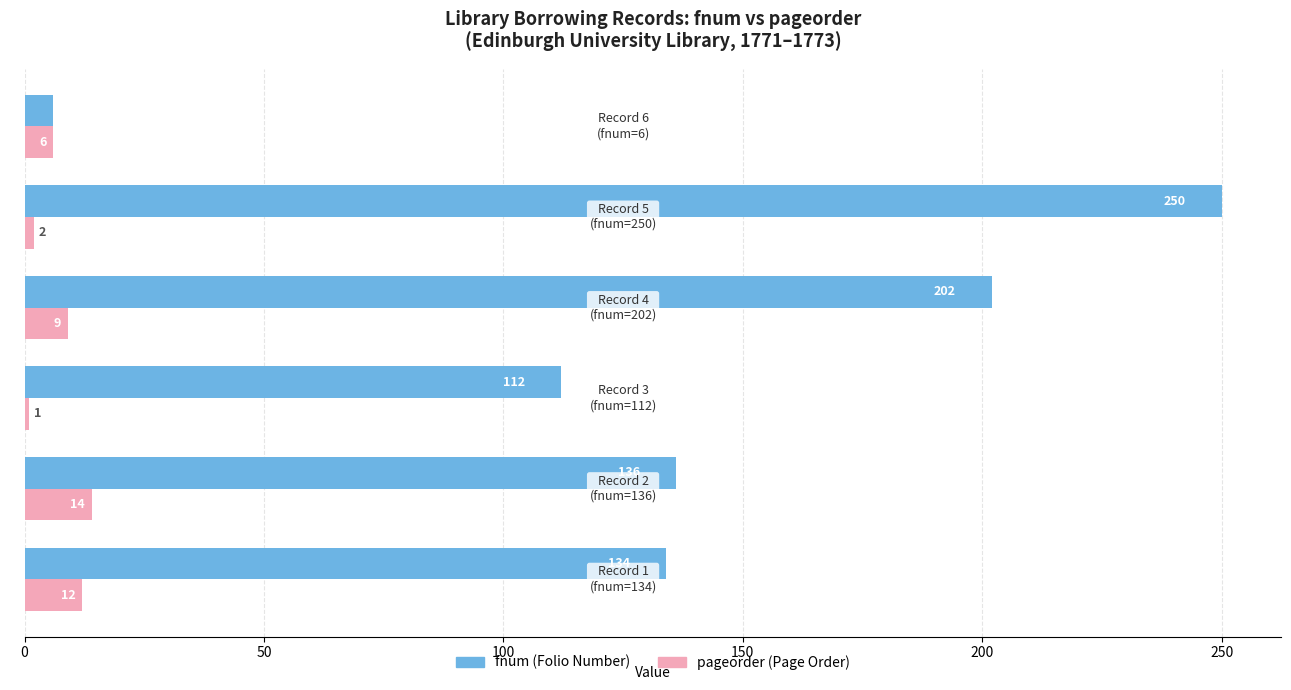

How many distinct data groups are displayed?

2